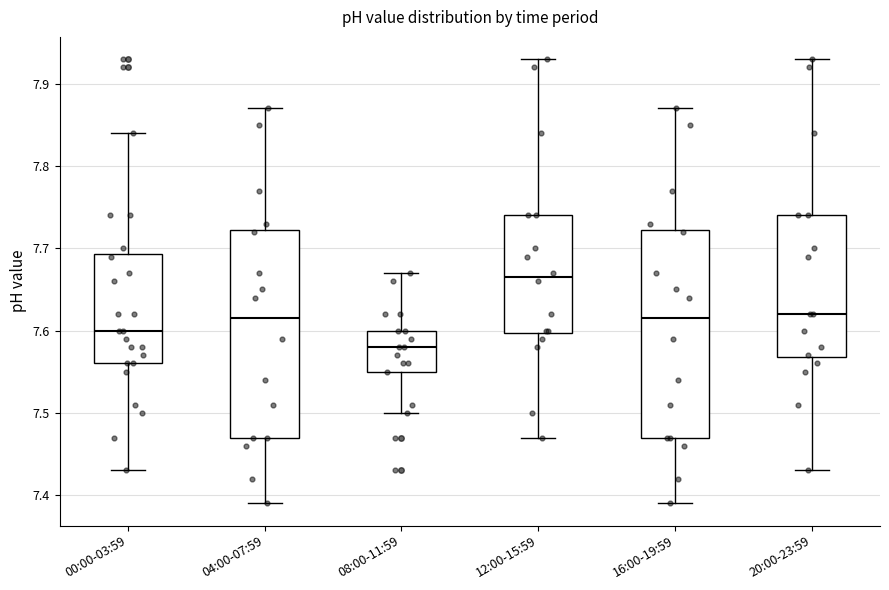

Reading left to right, read every box against the y-axis: the position of its median line, the range the box covers, and the ends of its whiskers. The values are not printed on the chart, so give them approximately, as read against the axis.

00:00-03:59: median 7.60, box 7.56 to 7.69, whiskers 7.43 to 7.84
04:00-07:59: median 7.62, box 7.47 to 7.72, whiskers 7.39 to 7.87
08:00-11:59: median 7.58, box 7.55 to 7.60, whiskers 7.50 to 7.67
12:00-15:59: median 7.67, box 7.60 to 7.74, whiskers 7.47 to 7.93
16:00-19:59: median 7.62, box 7.47 to 7.72, whiskers 7.39 to 7.87
20:00-23:59: median 7.62, box 7.57 to 7.74, whiskers 7.43 to 7.93